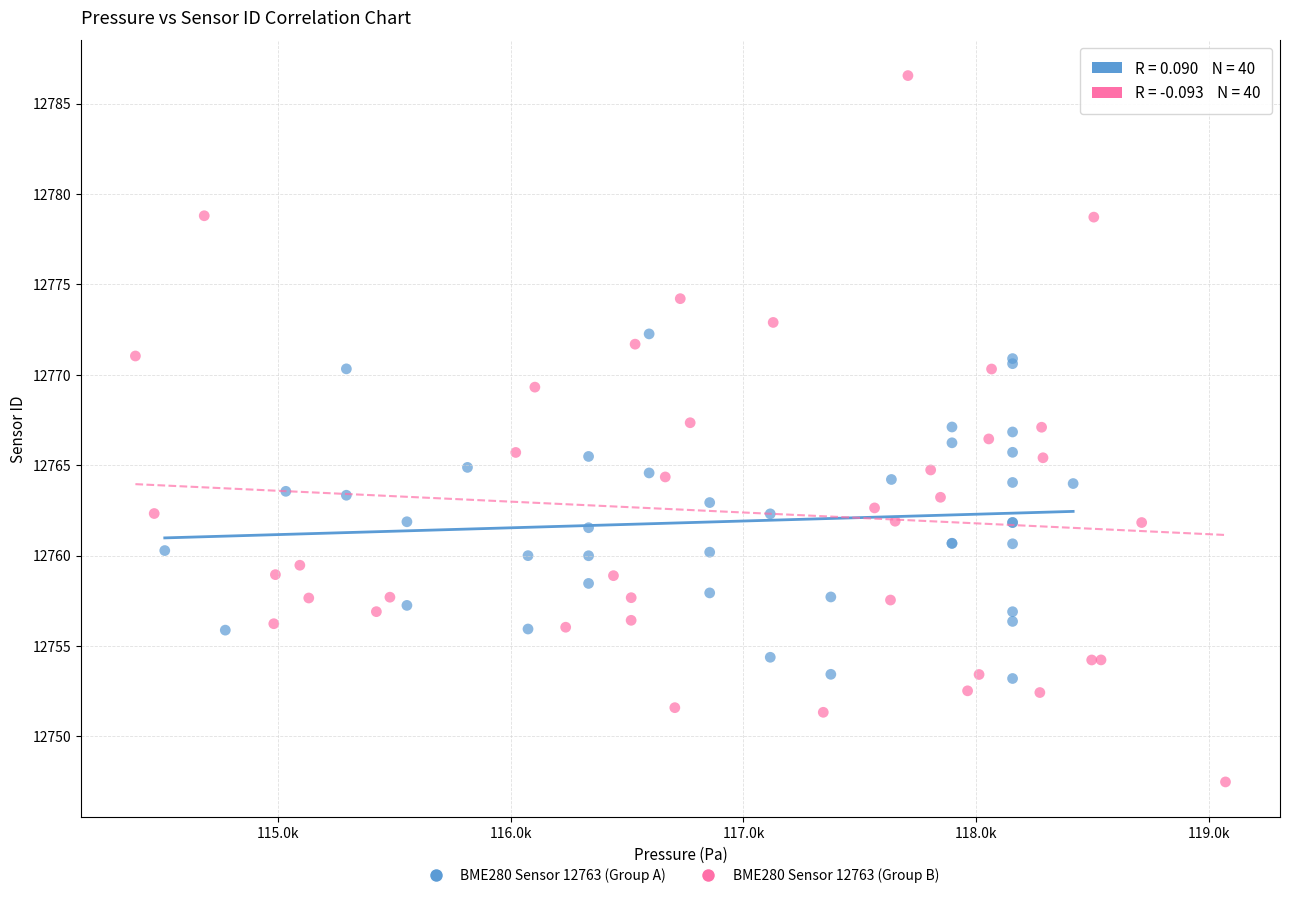

What are all the series names shown in the legend?

BME280 Sensor 12763 (Group A), BME280 Sensor 12763 (Group B)